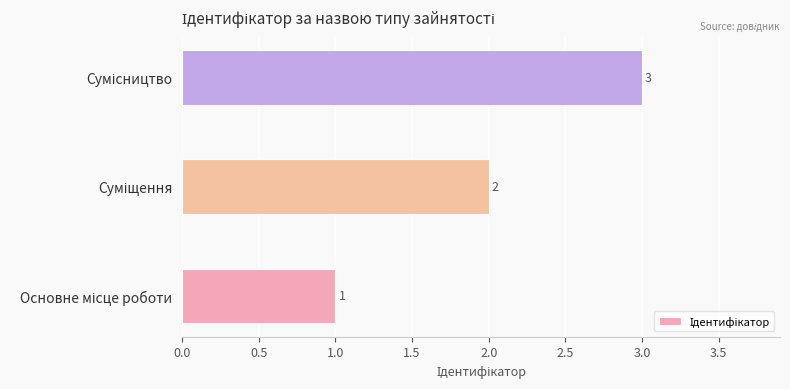

What is the sum of all values?

6